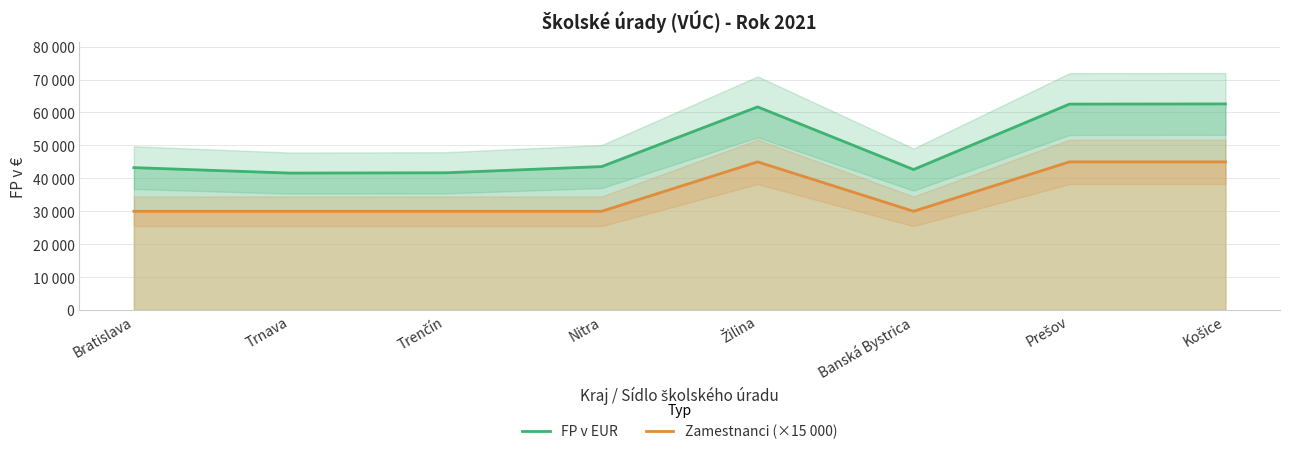

Is the value of FP v EUR at Košice greater than the value of Zamestnanci (×15 000) at Trenčín?

Yes